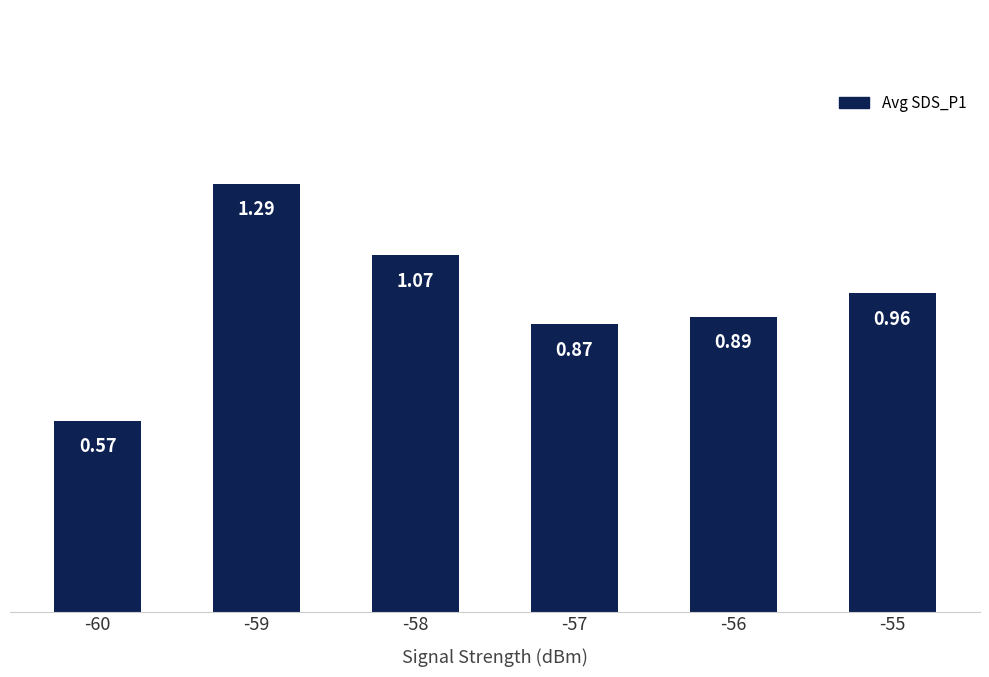

List the labels in order of value, smallest first.

-60, -57, -56, -55, -58, -59